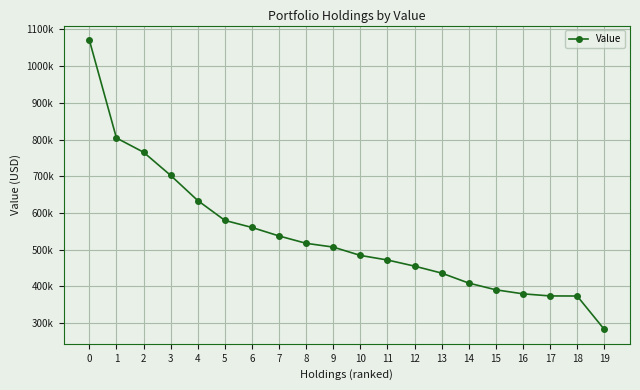

What is the value of the 10th point from the left?

507227